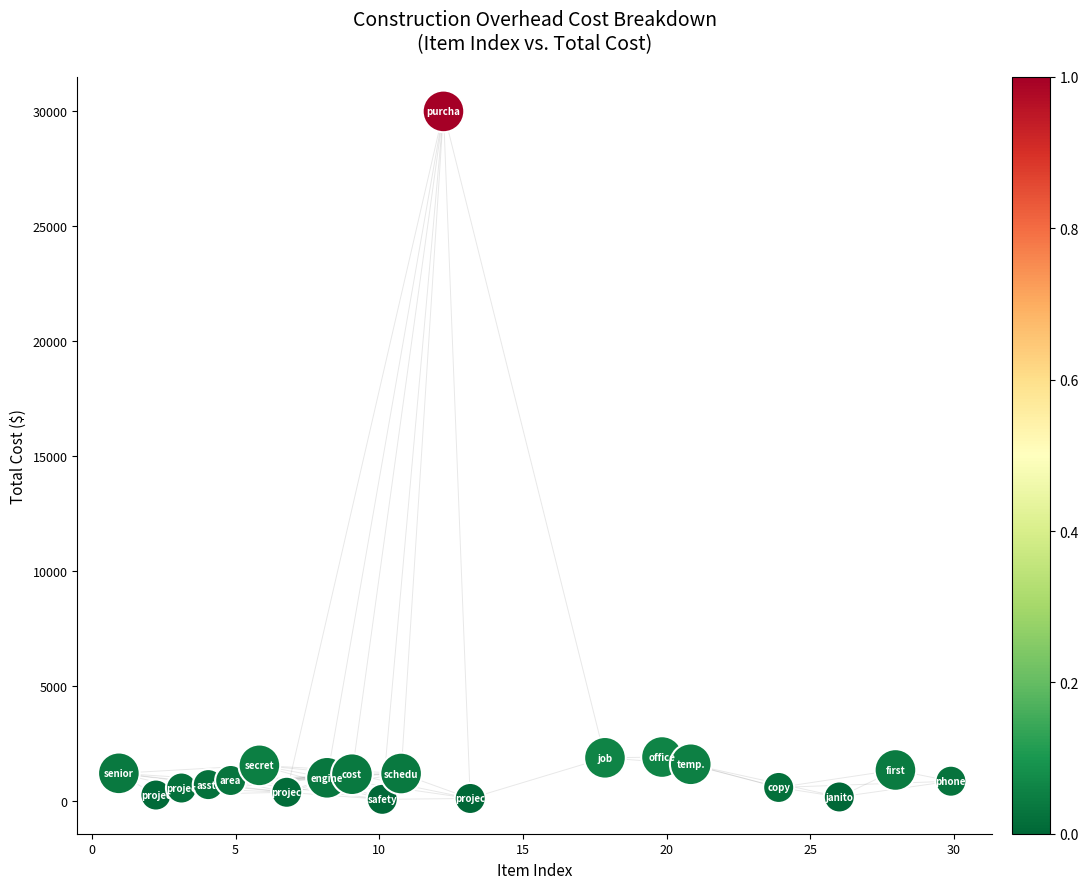

What is the range of Y values (max minus min)?

29907.1